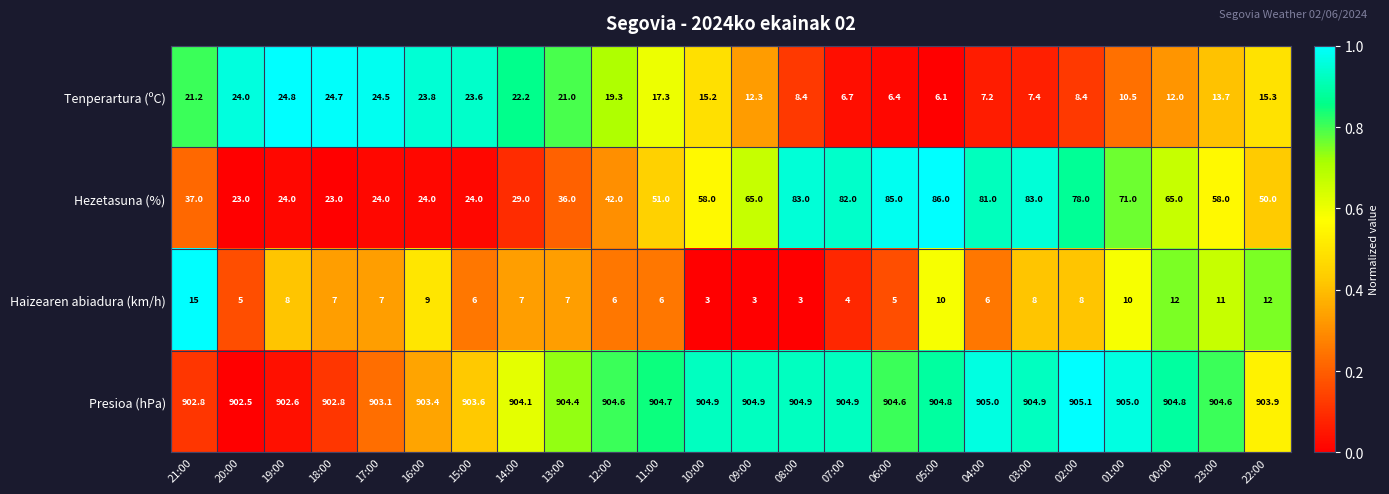

What is the difference between the Tenperartura (ºC) values at 00:00 and 06:00?

5.6